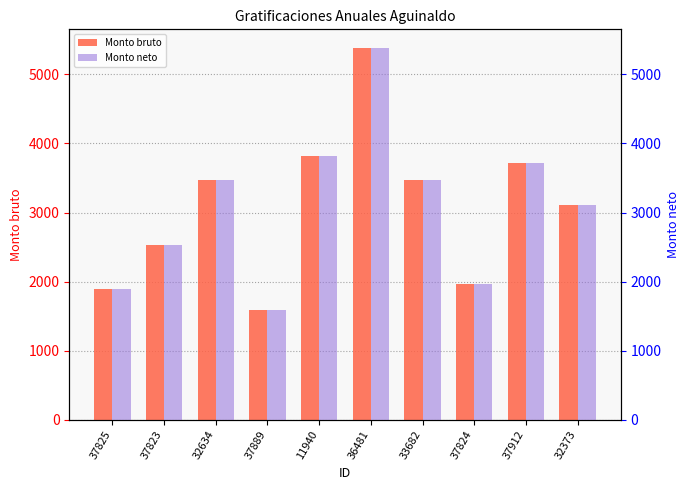

How many bars are there in each group?

2